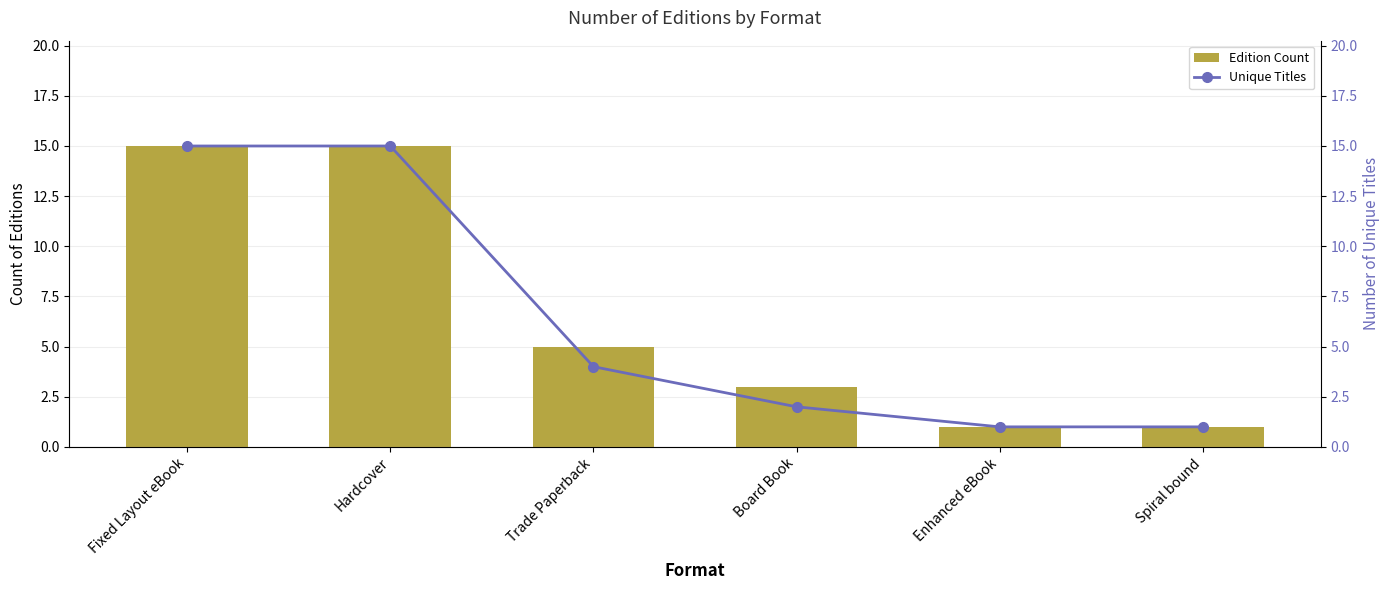

At which label does Edition Count first exceed 5?

Fixed Layout eBook